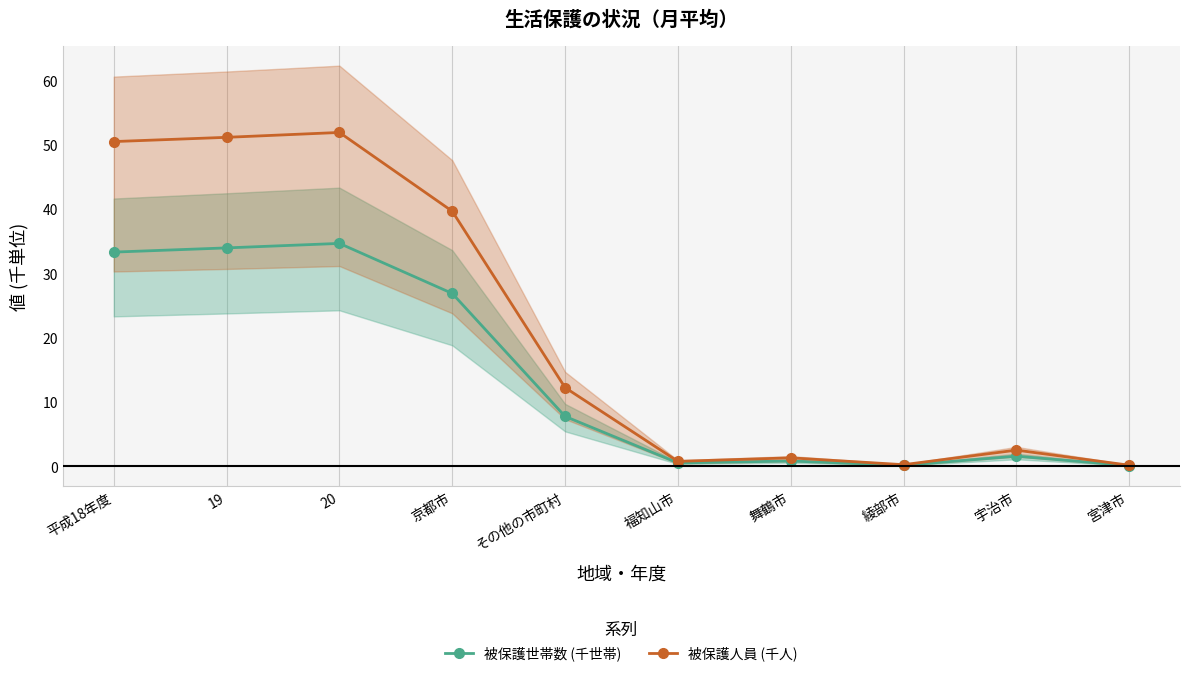

True or false: 被保護世帯数 (千世帯) has more than 0 points higher than both neighbors.

True